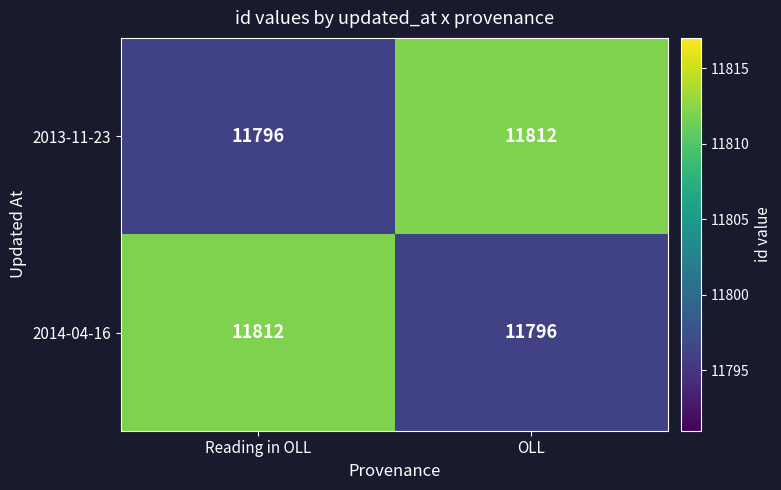

What is the difference between the highest and lowest values at OLL?

16